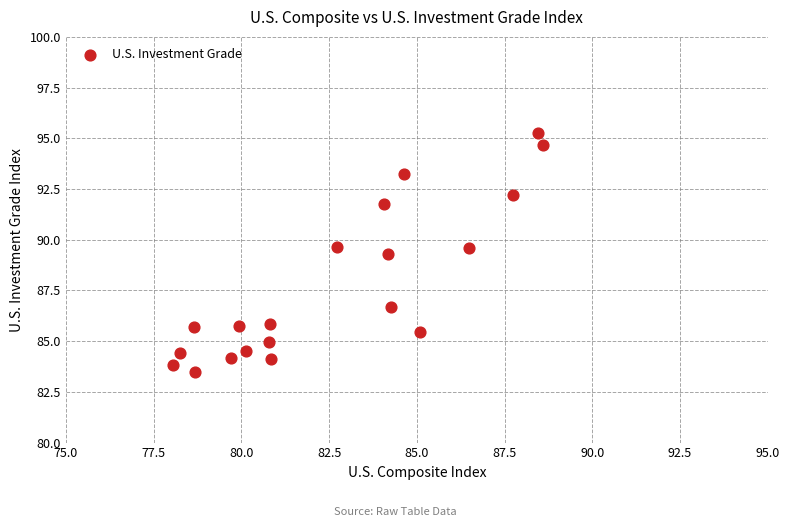

What Y value in the scatter plot is closest to 89?

89.3